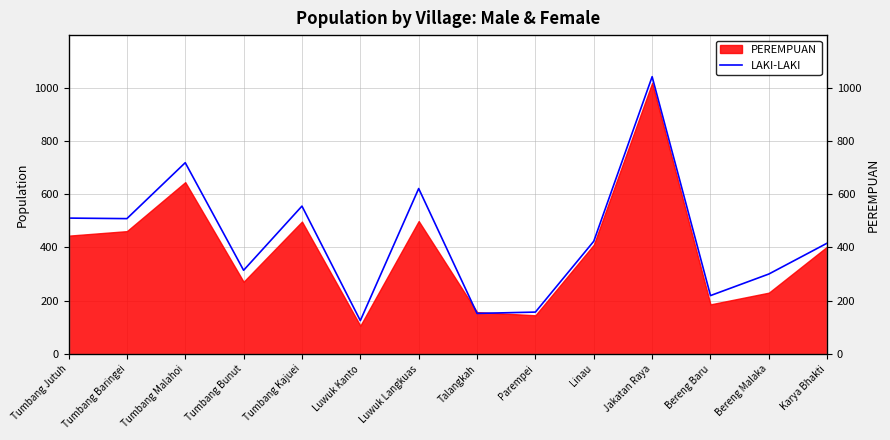

Which has a higher value, Bereng Baru or Bereng Malaka?

Bereng Malaka